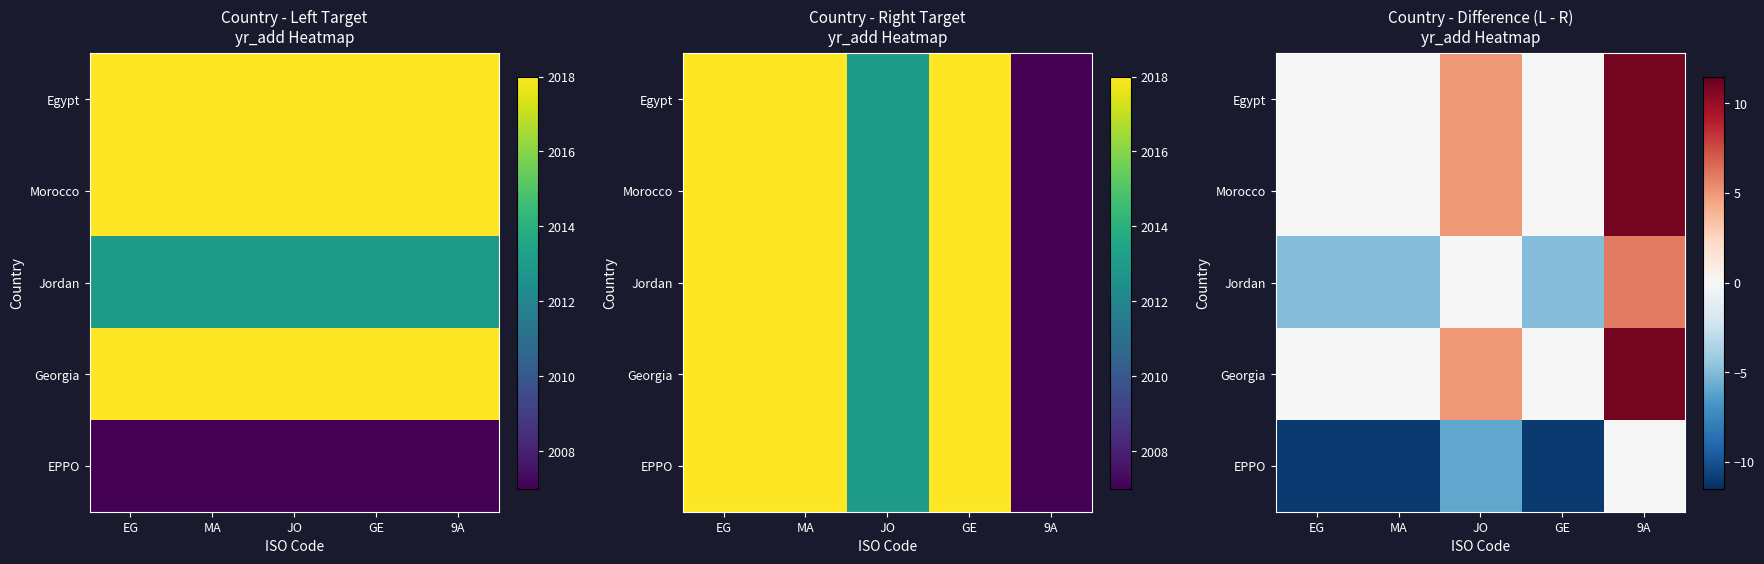

Which series has the largest total across all categories?

Egypt